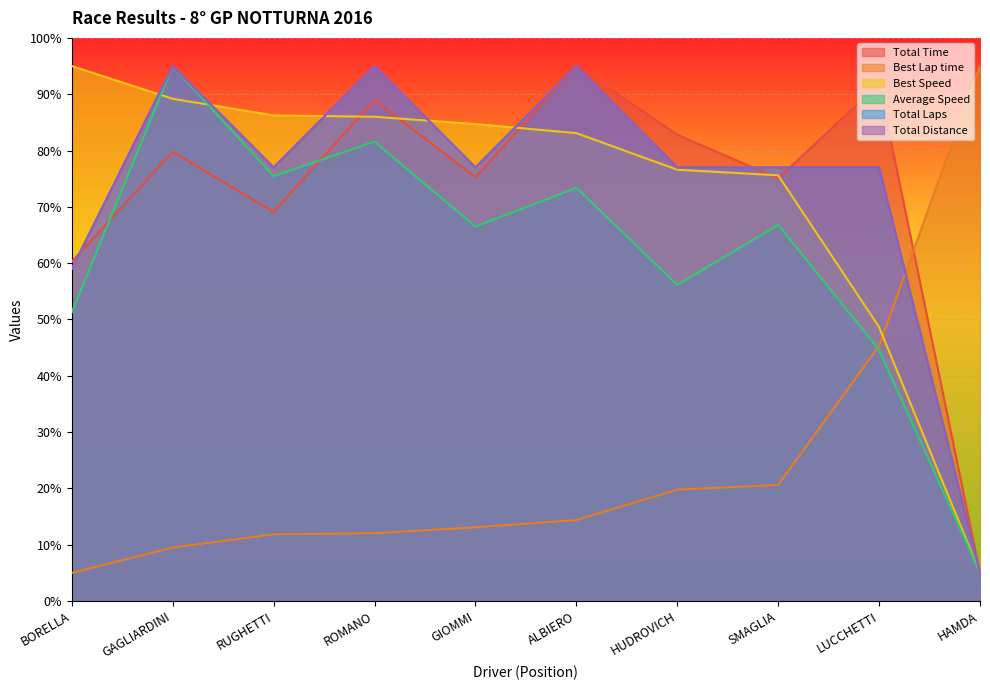

Read the Best Speed value at GIOMMI.

84.7